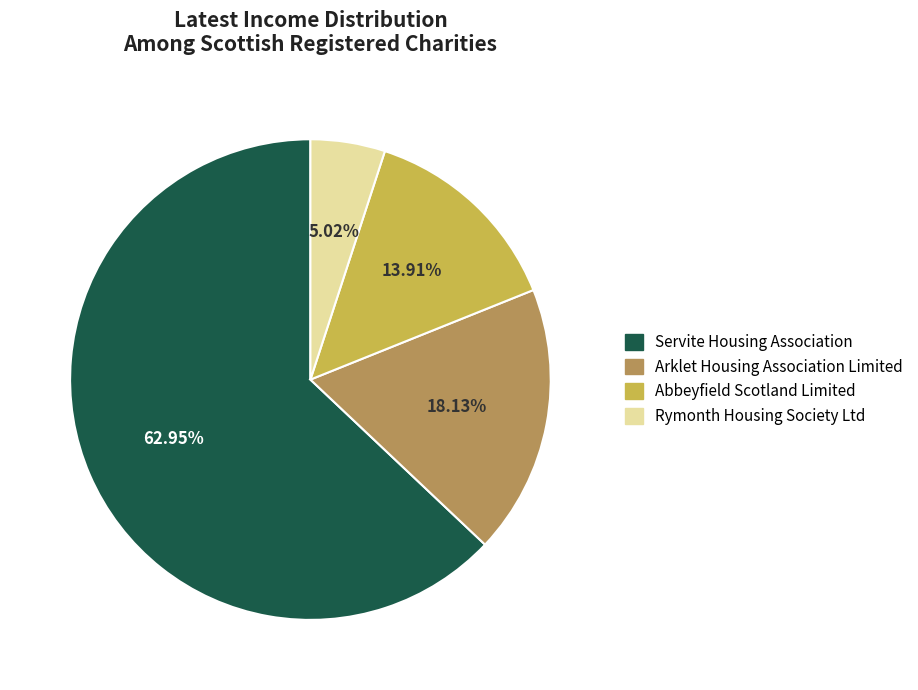

To the nearest percent, what is the difference between the Arklet Housing Association Limited and Servite Housing Association slice percentages?

45%